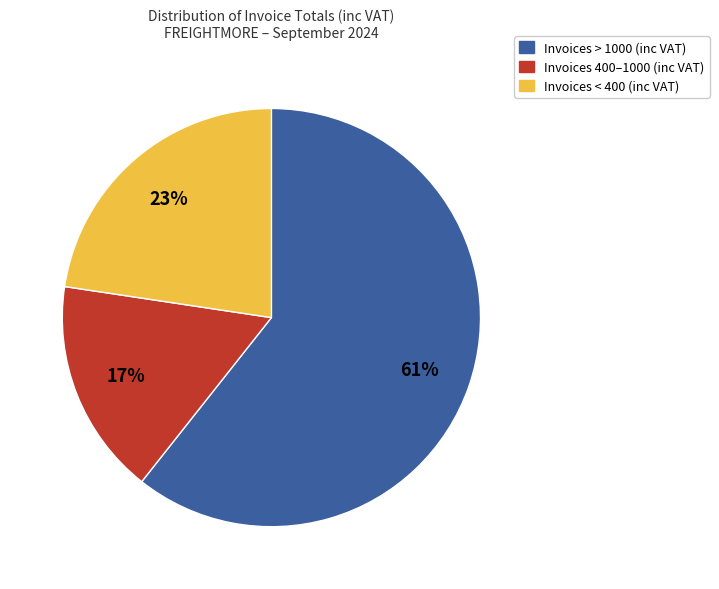

Is there any slice that represents more than half of the pie?

Yes